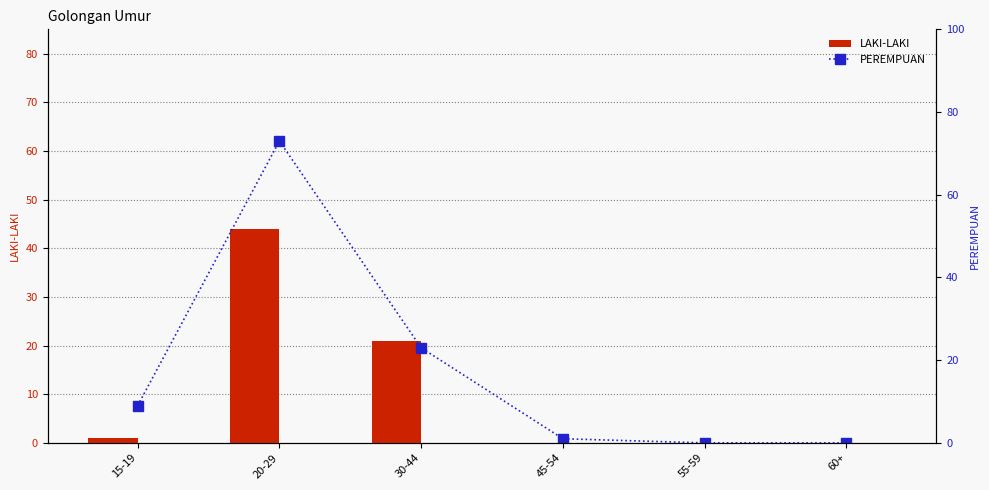

Reading left to right, transcribe all the data shown in this chart.

LAKI-LAKI: 15-19=1	20-29=44	30-44=21	45-54=0	55-59=0	60+=0
PEREMPUAN: 15-19=9	20-29=73	30-44=23	45-54=1	55-59=0	60+=0